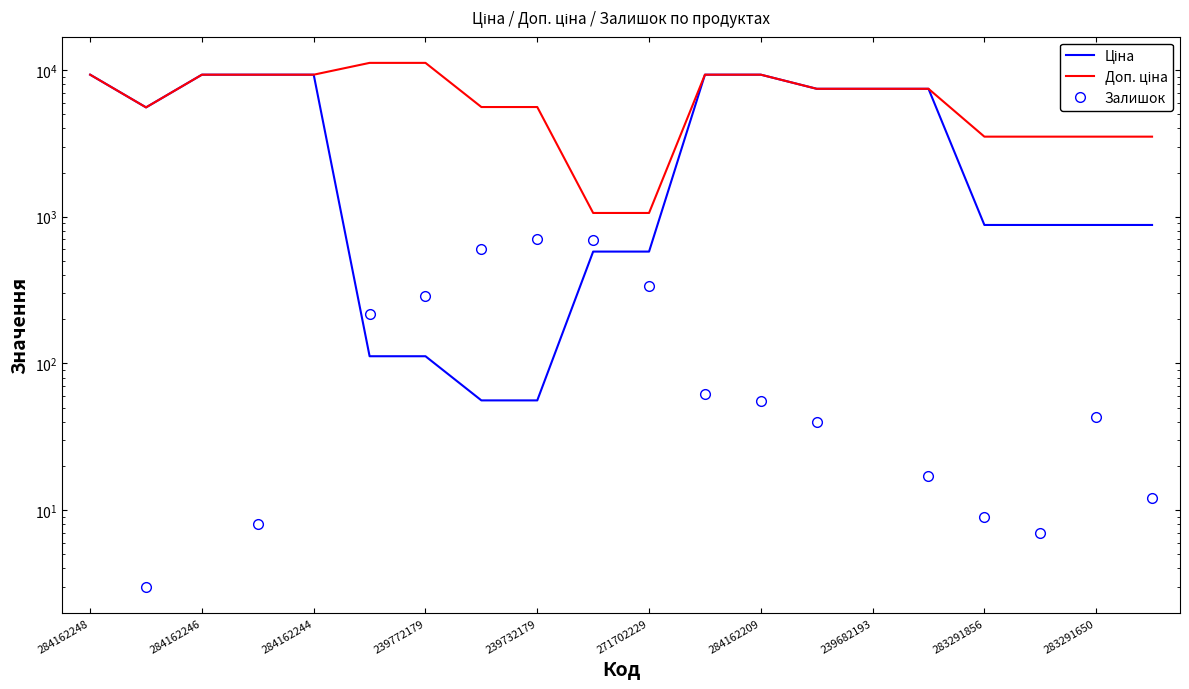

How many data points in Доп. ціна are above 7444?

11